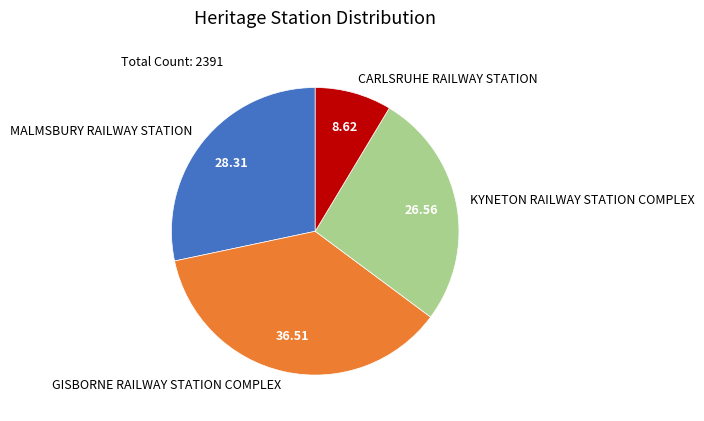

How many segments does this pie chart have?

4